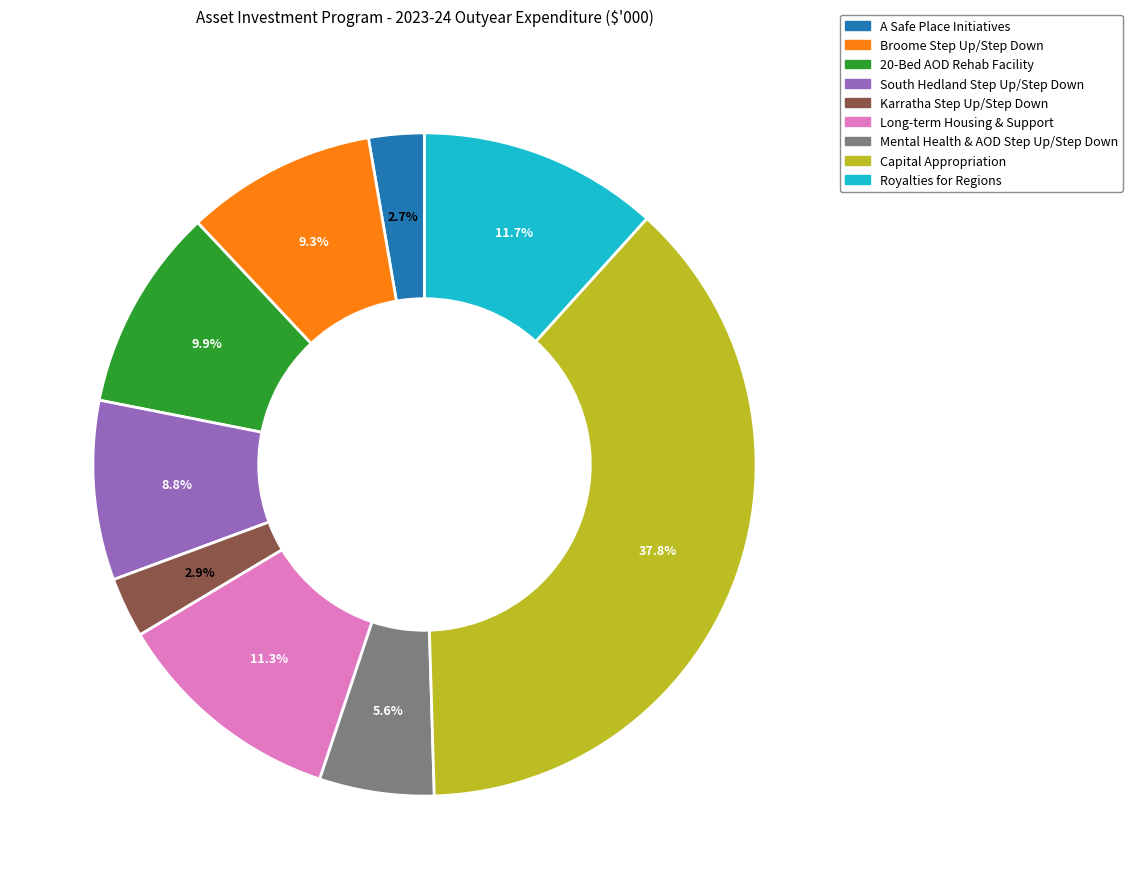

Is there a majority slice in this chart?

No